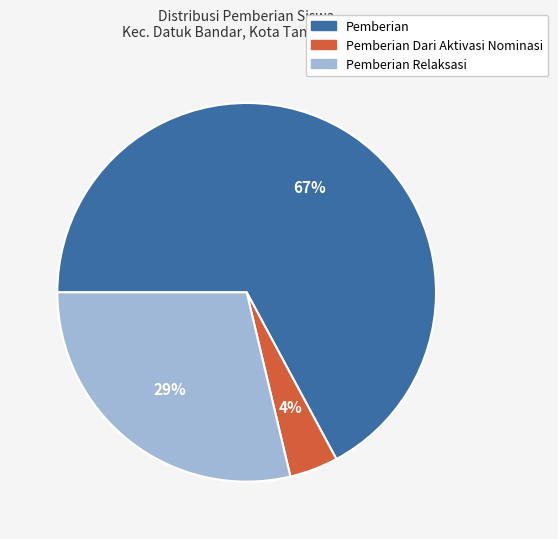

Do Pemberian Dari Aktivasi Nominasi and Pemberian Relaksasi together represent more than half of the pie?

No